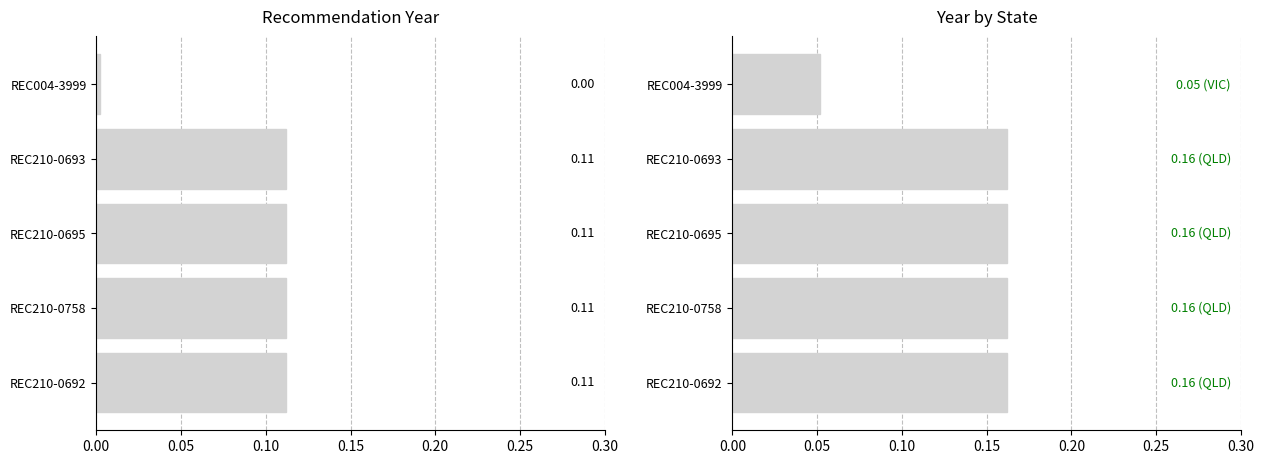

What is the value of the Year (State) bar at the 4th from the left?

0.2